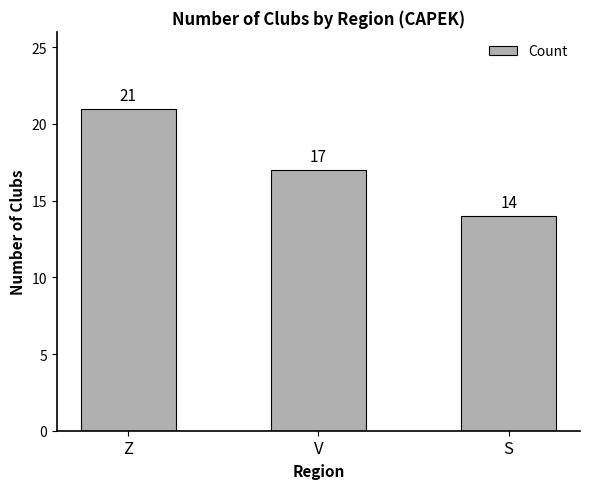

True or false: the data shows 7 at Z.

False